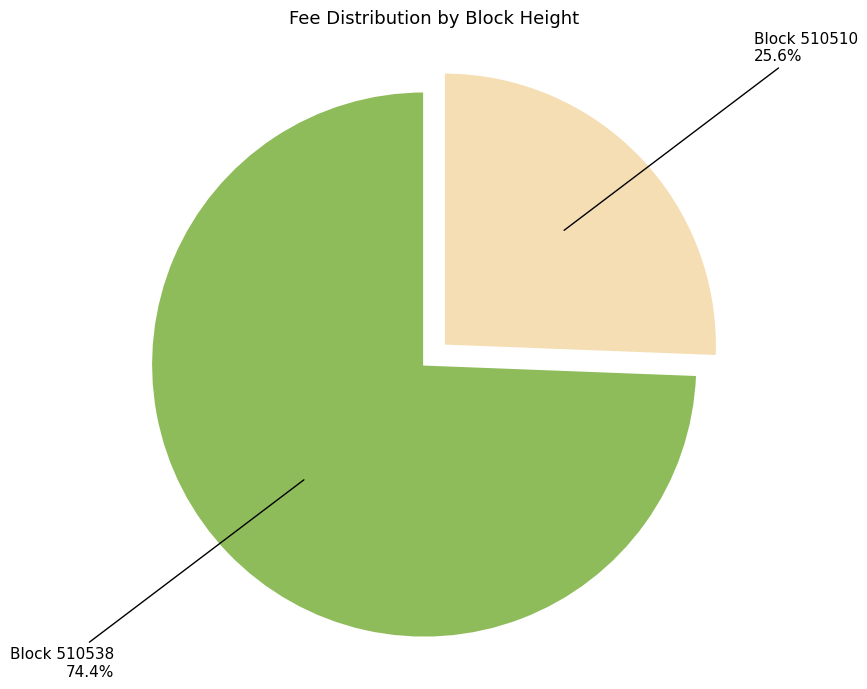

Is the sum of Block 510538 and Block 510510 greater than half?

Yes